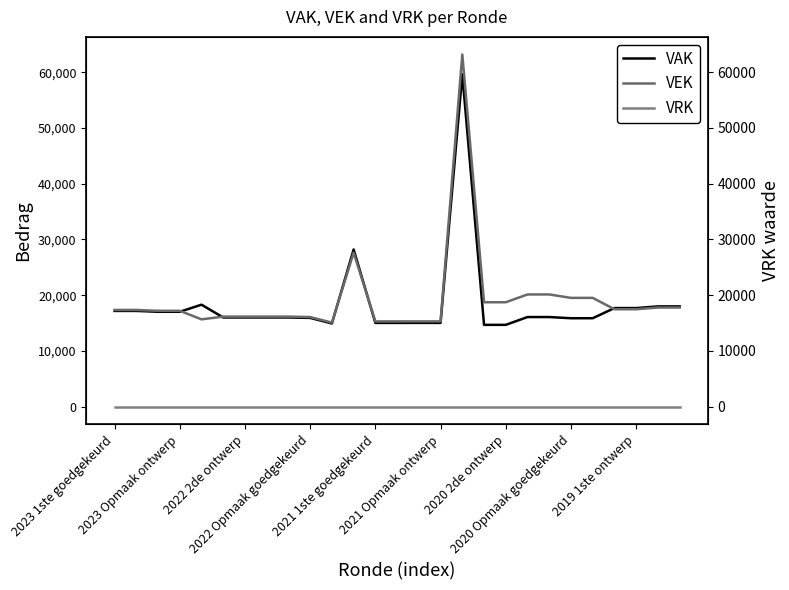

True or false: VEK and VRK intersect in this chart.

False